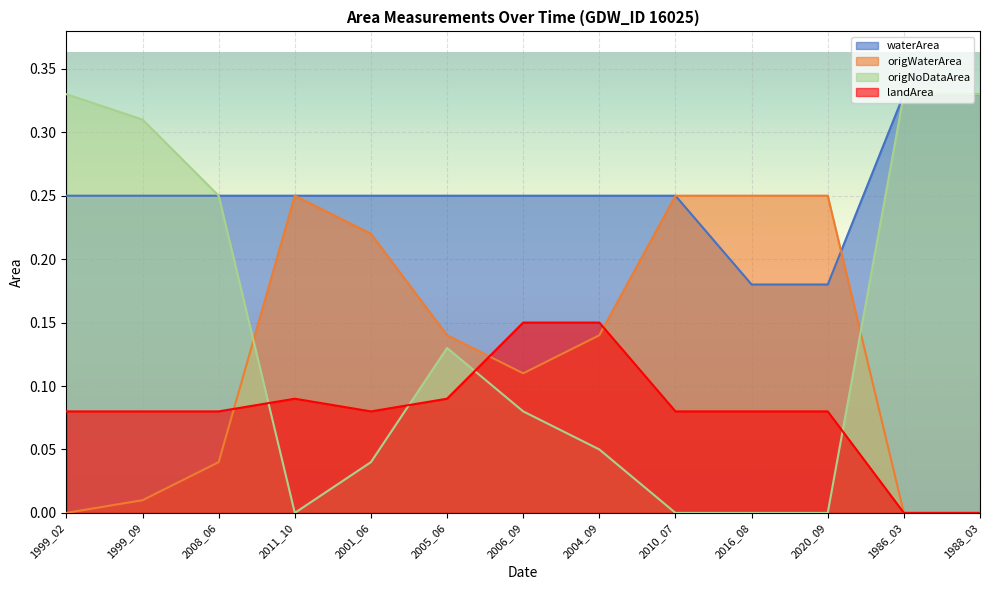

Rank the series by their maximum value, from highest to lowest.

waterArea, origNoDataArea, origWaterArea, landArea